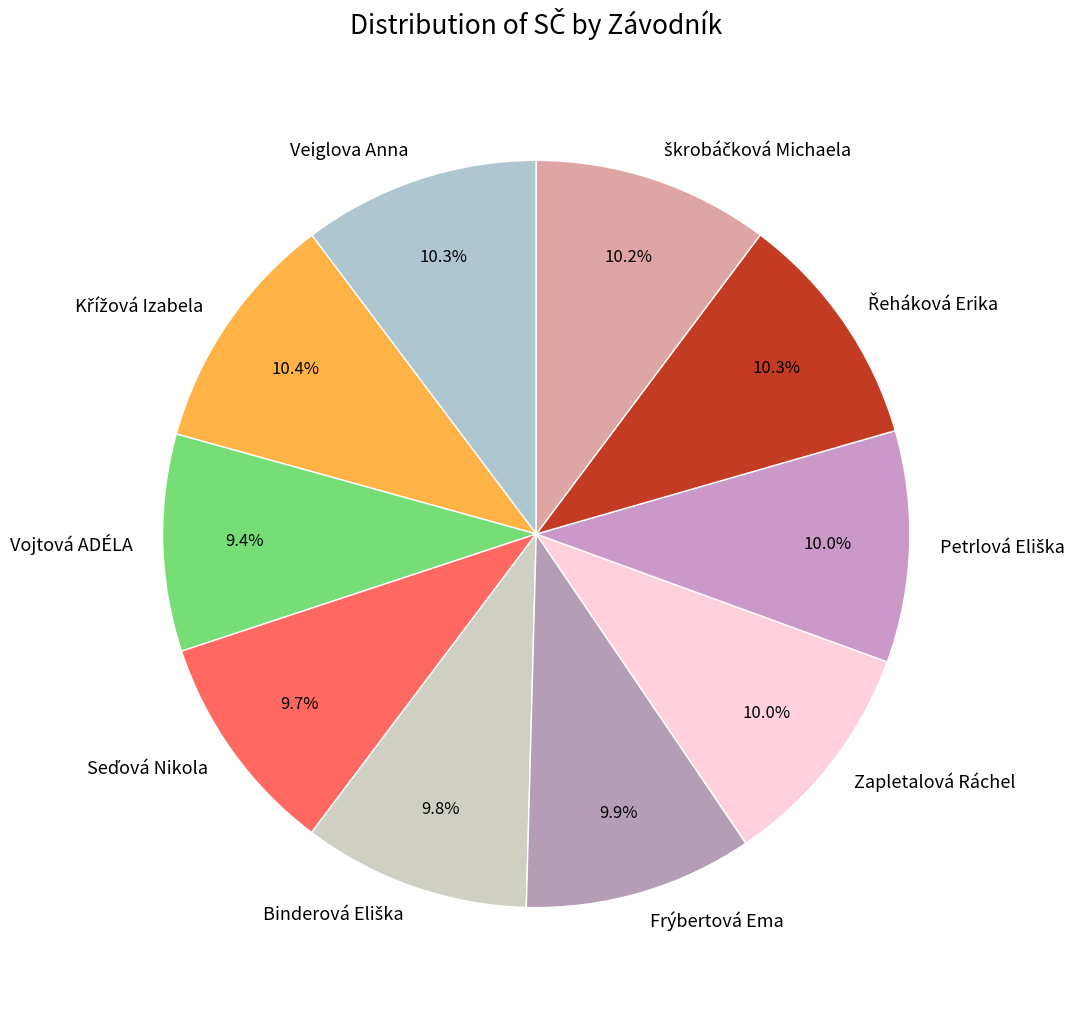

Does Veiglova Anna account for over 50% of the chart?

No